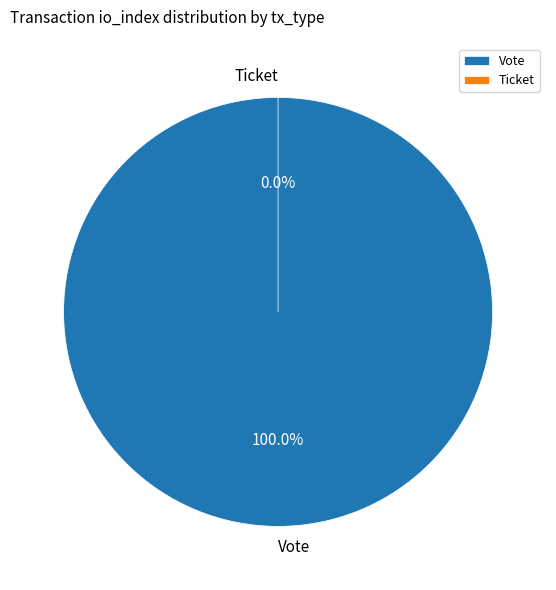

Is it true that Vote is 99% of the pie?

False